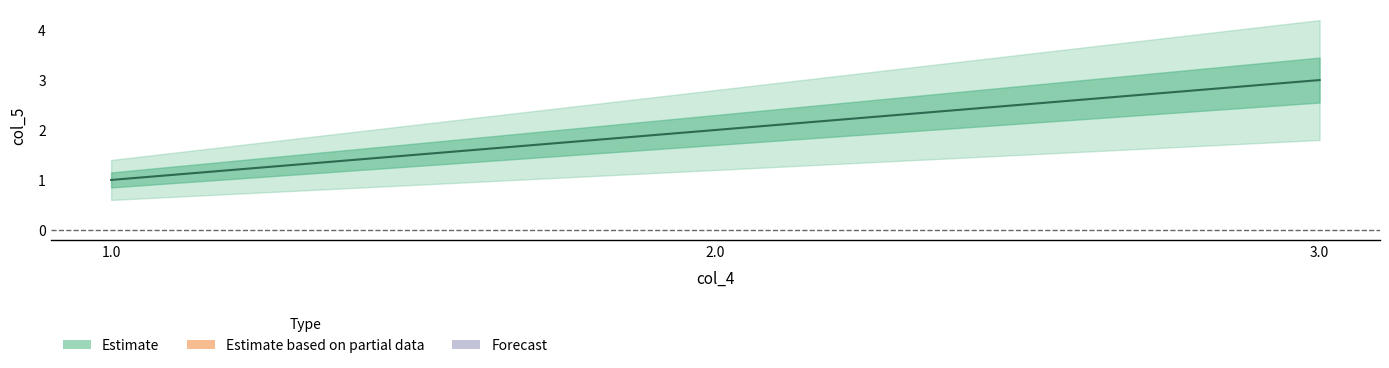

How many lines are shown in the chart?

1